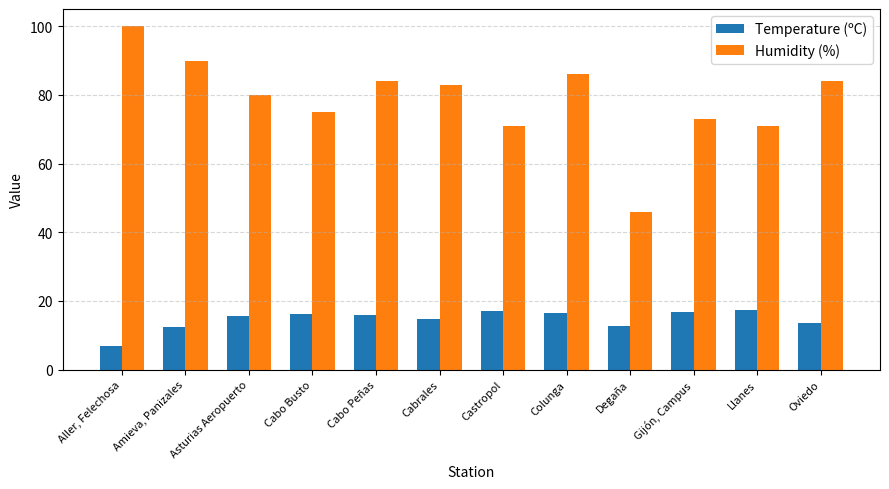

List the series in order of their peak value, highest first.

Humidity (%), Temperature (ºC)